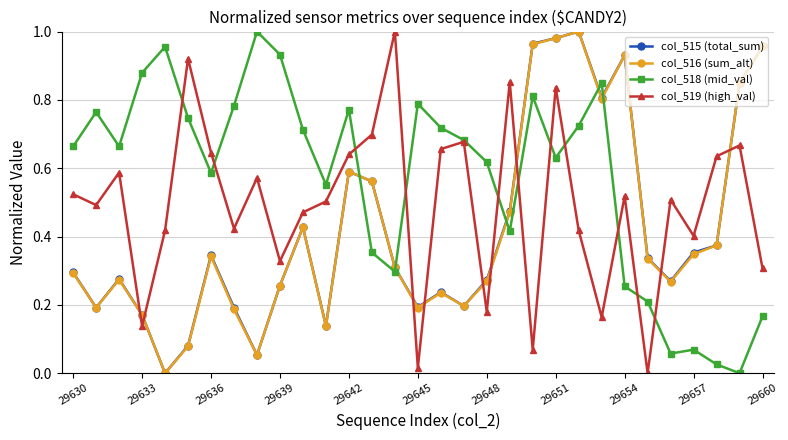

What are all the series names shown in the legend?

col_515 (total_sum), col_516 (sum_alt), col_518 (mid_val), col_519 (high_val)